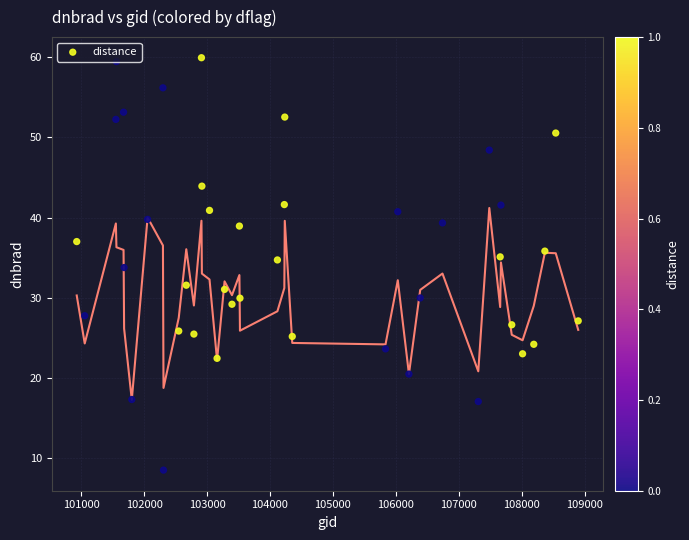

What is the range of Y values (max minus min)?

51.5